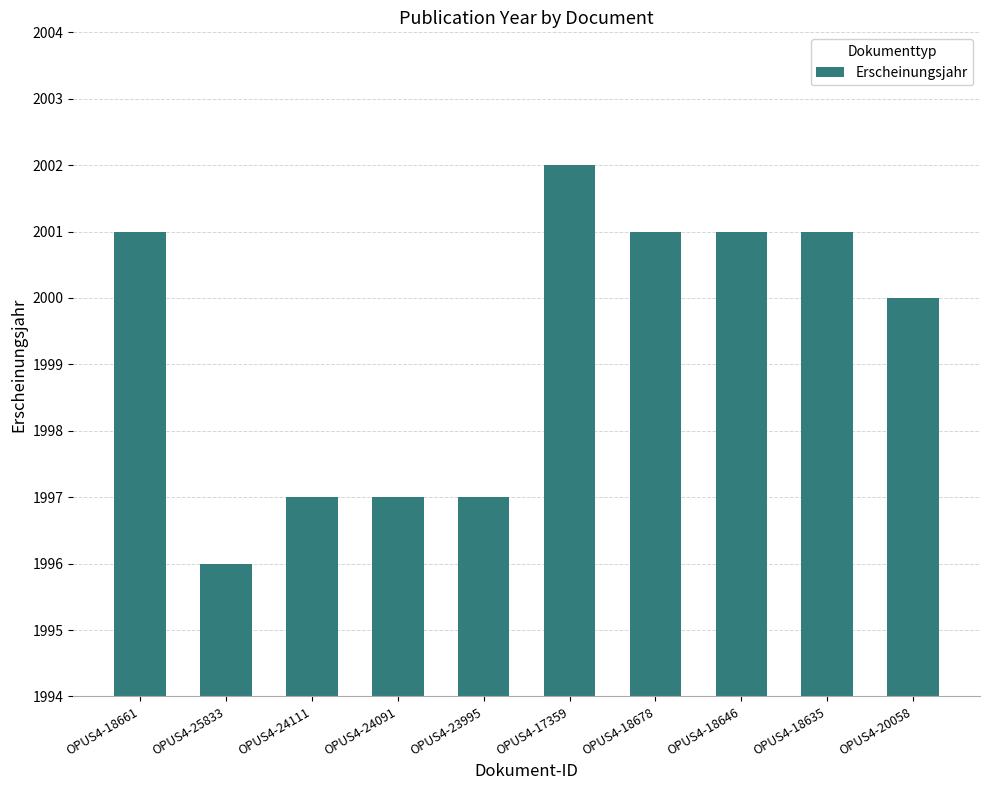

What is the difference between the values at OPUS4-18646 and OPUS4-24111?

4